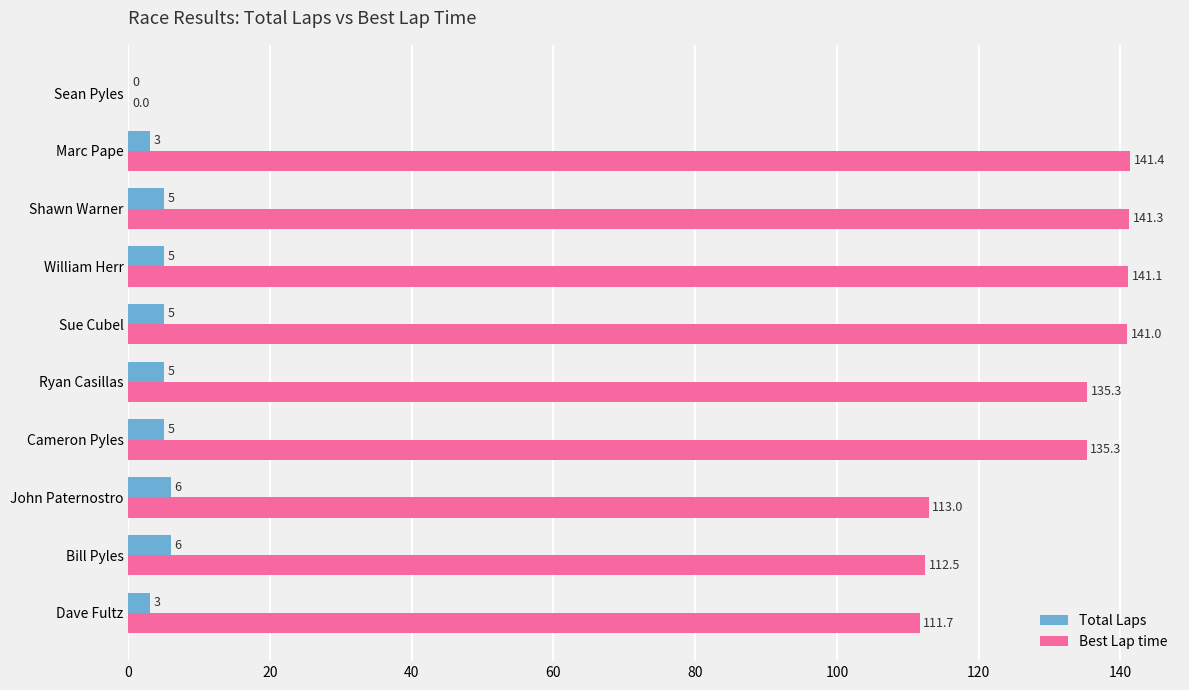

What is the maximum value shown in the chart?

141.4